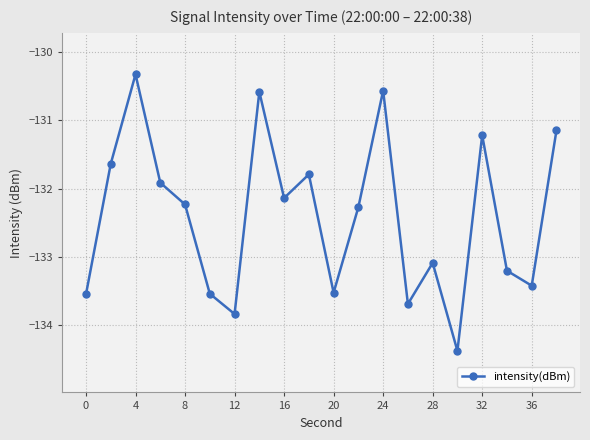

Is this an area chart (filled region under the line)?

No